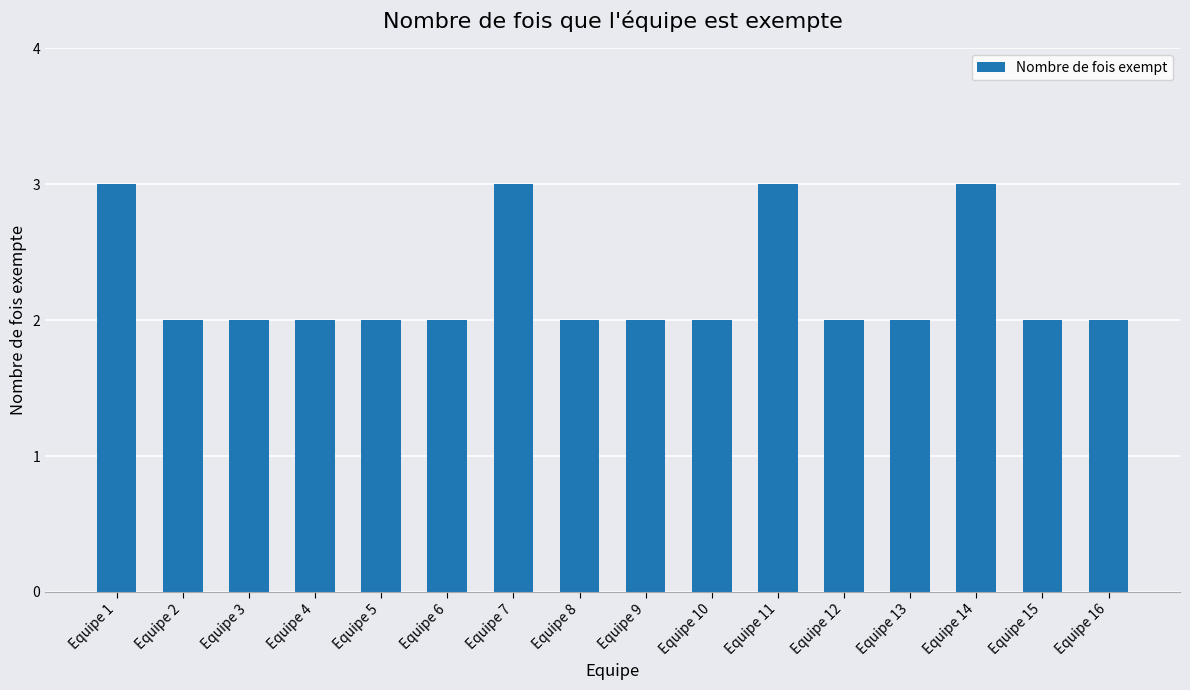

True or false: the data shows 1 at Equipe 15.

False